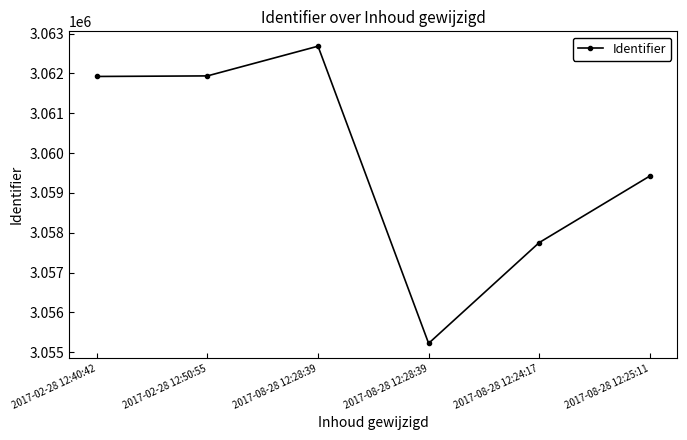

The value at 2017-08-28 12:28:39 is 3062682. True or false?

True